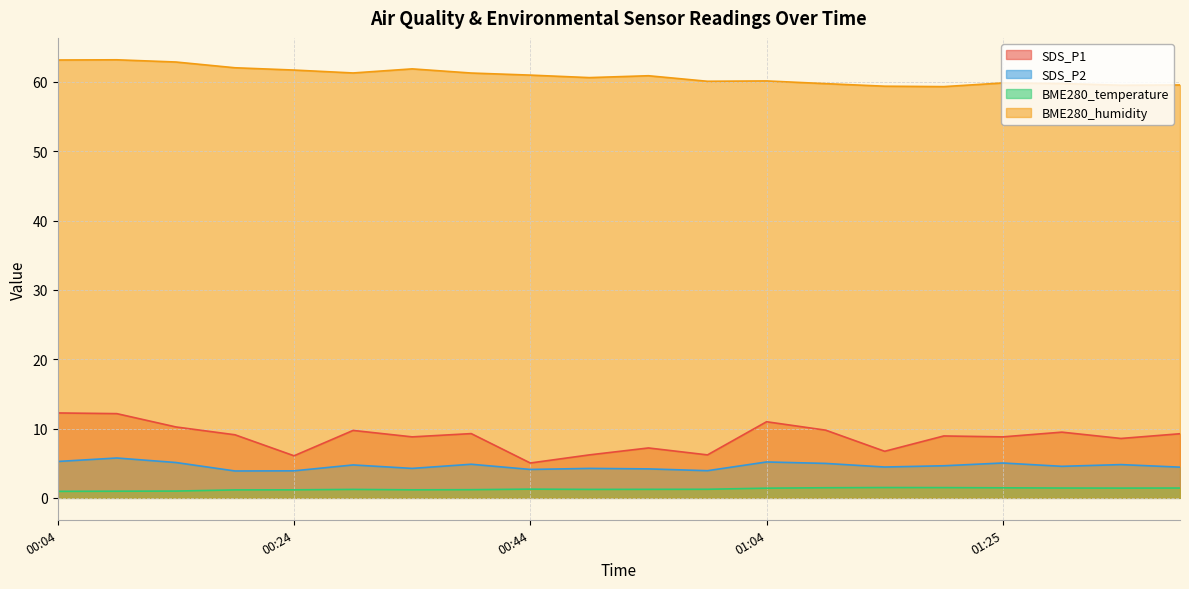

True or false: BME280_humidity and SDS_P1 cross at least once.

False